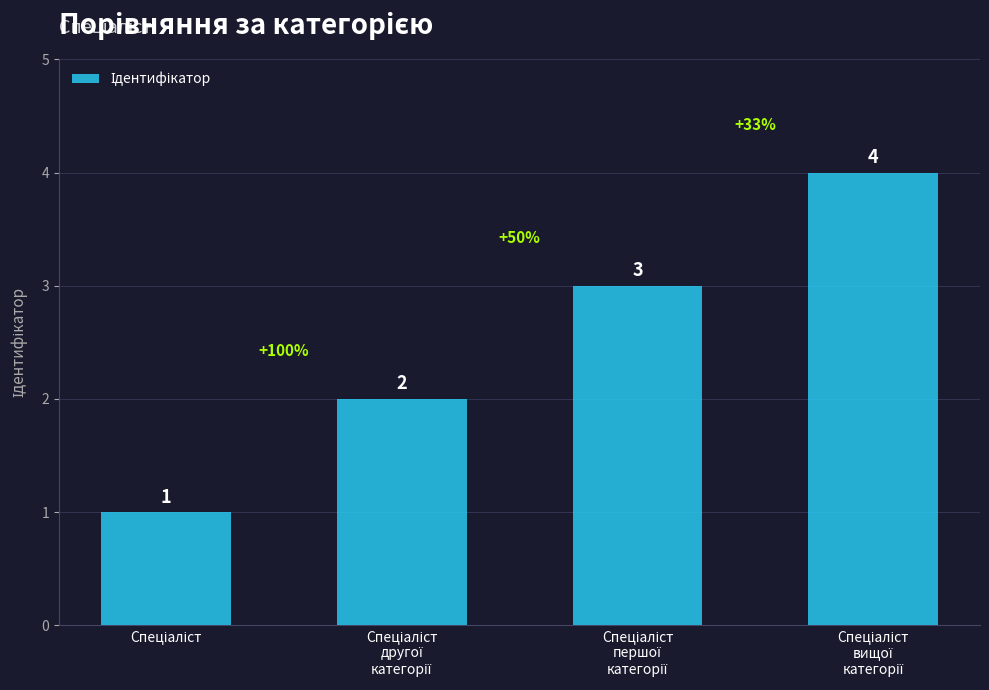

How many values are between 2 and 4?

3